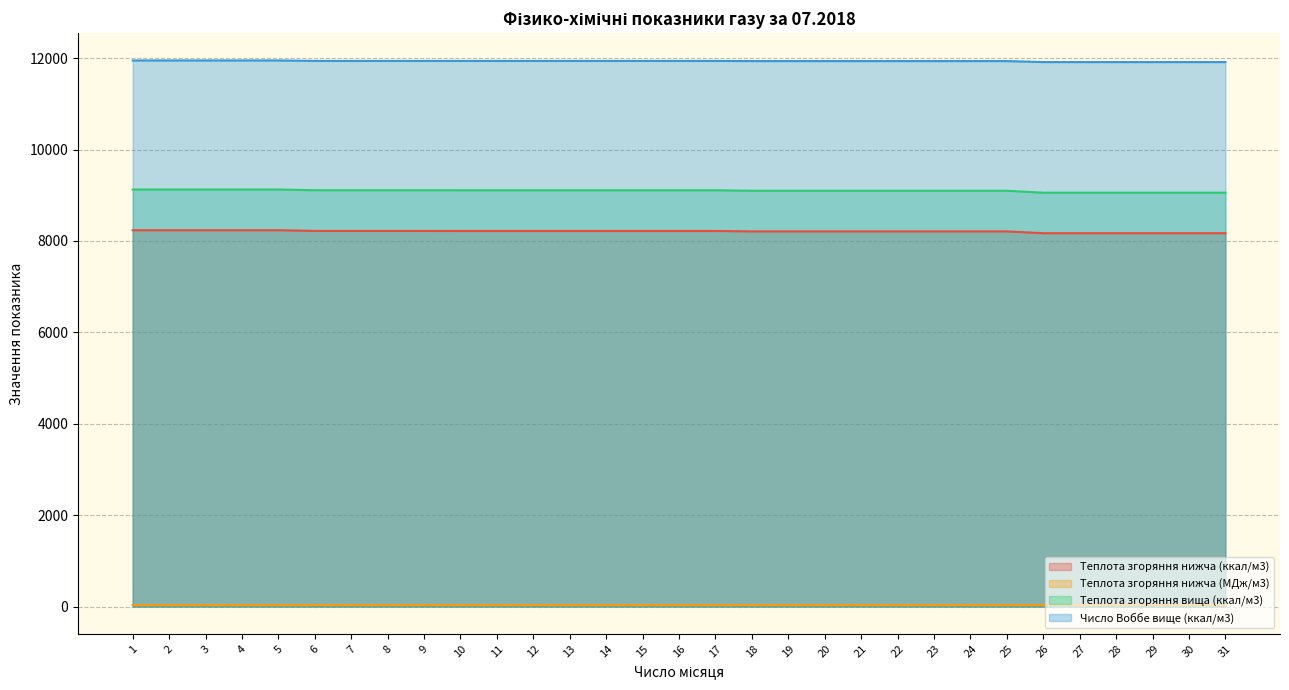

What is the total value across all series at 26?

29174.5